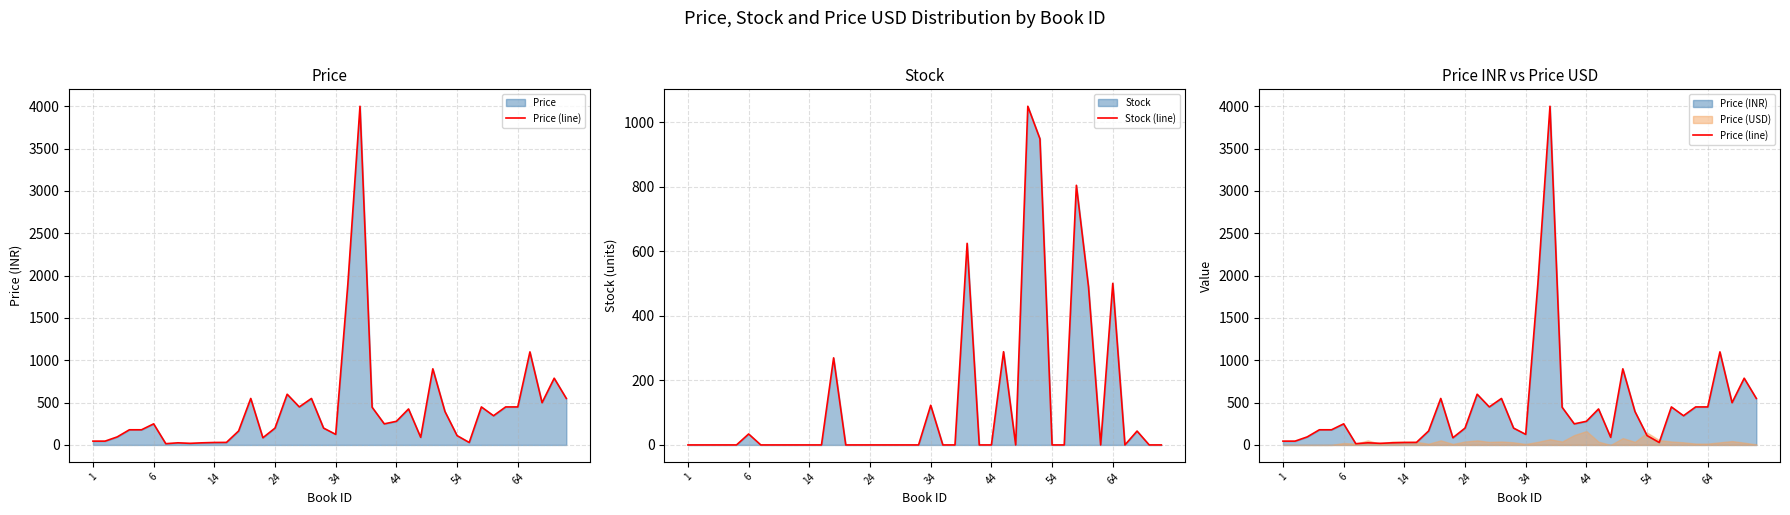

Is it true that Price (line) equals 249 at 6?

True